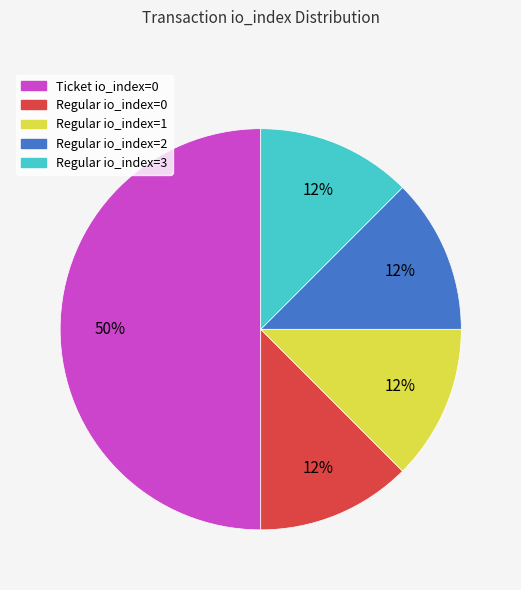

To the nearest percent, what is the average slice percentage?

20%